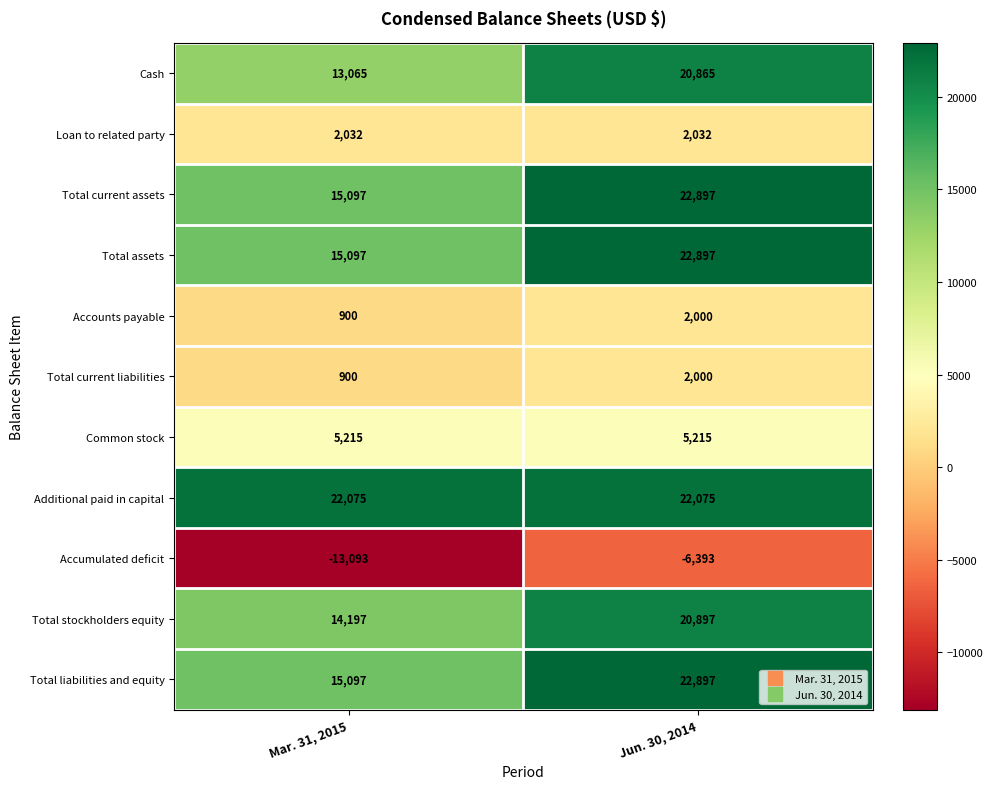

What value does the Total stockholders equity series have at Jun. 30, 2014, to the nearest 10?

20900